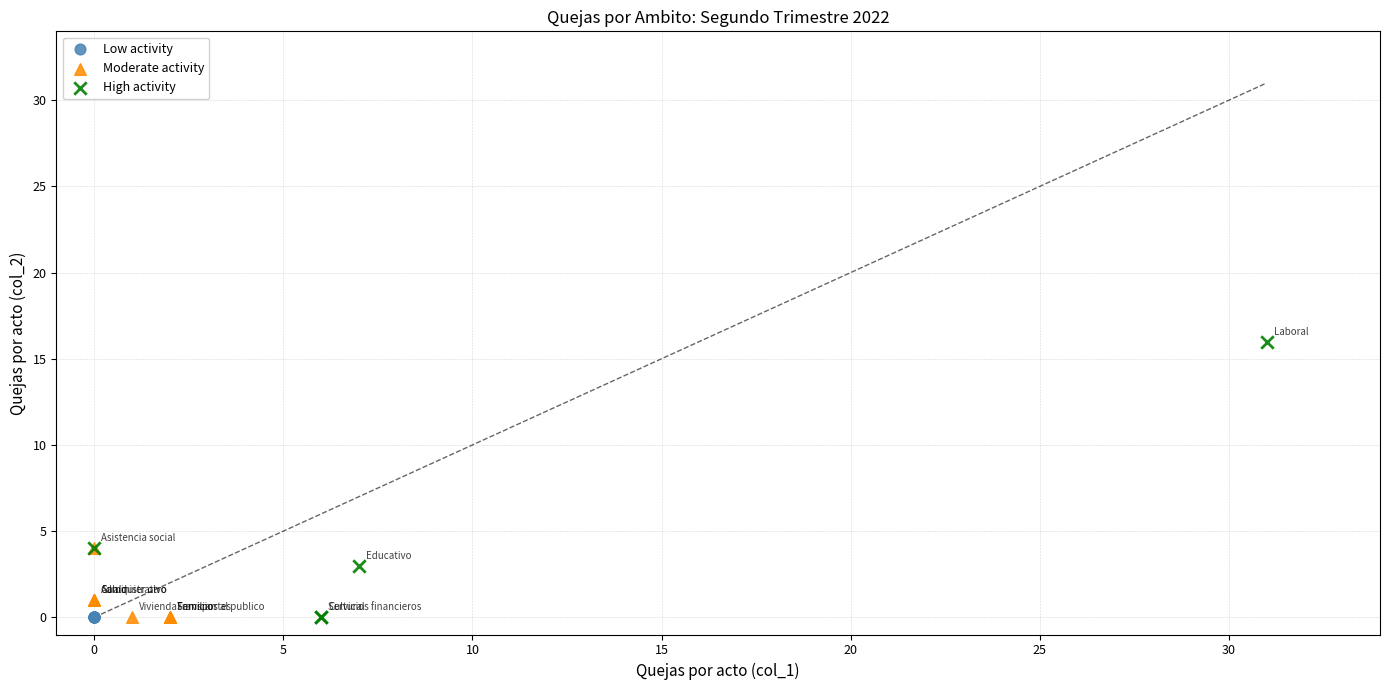

Which series contains the highest Y value?

High activity